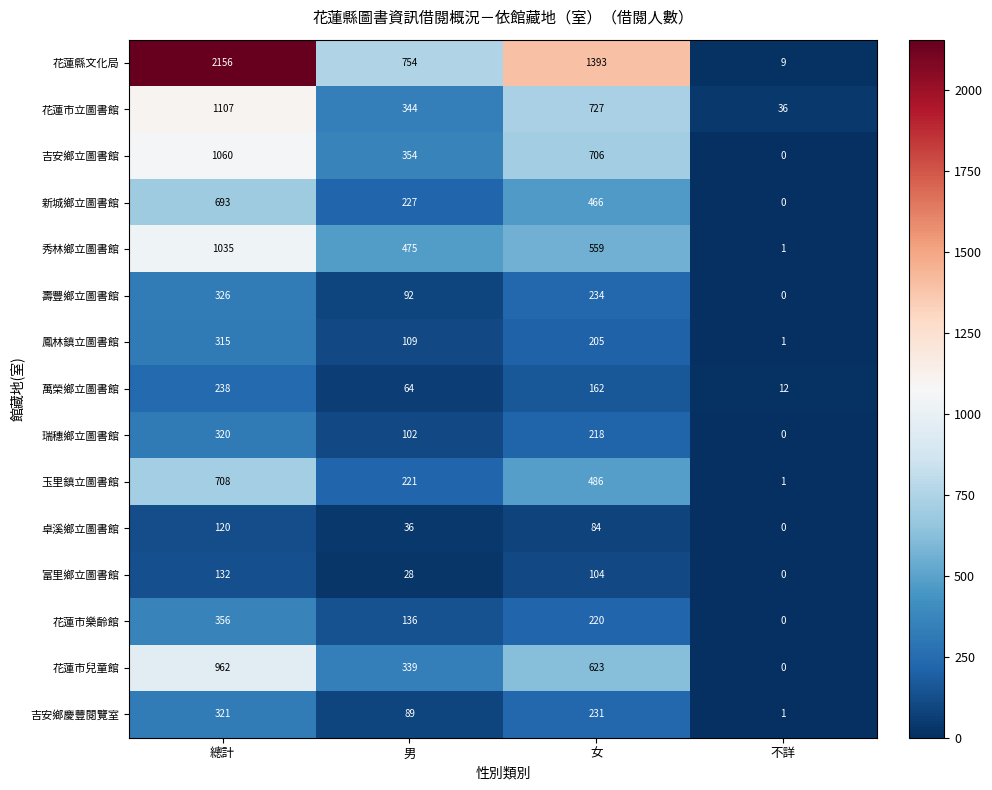

Rank the series at 總計 from highest to lowest value.

花蓮縣文化局, 花蓮市立圖書館, 吉安鄉立圖書館, 秀林鄉立圖書館, 花蓮市兒童館, 玉里鎮立圖書館, 新城鄉立圖書館, 花蓮市樂齡館, 壽豐鄉立圖書館, 吉安鄉慶豐閱覽室, 瑞穗鄉立圖書館, 鳳林鎮立圖書館, 萬榮鄉立圖書館, 富里鄉立圖書館, 卓溪鄉立圖書館